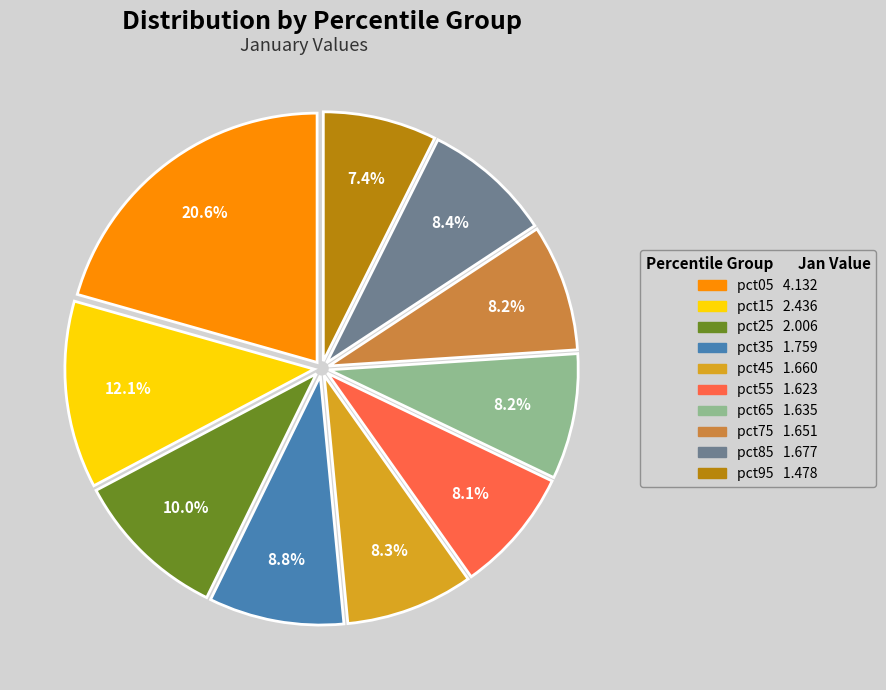

Is there a majority slice in this chart?

No